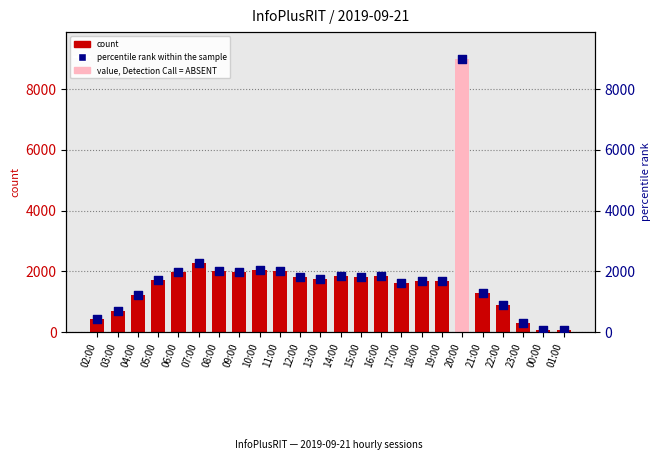

At how many categories does at least one series exceed 3769?

1